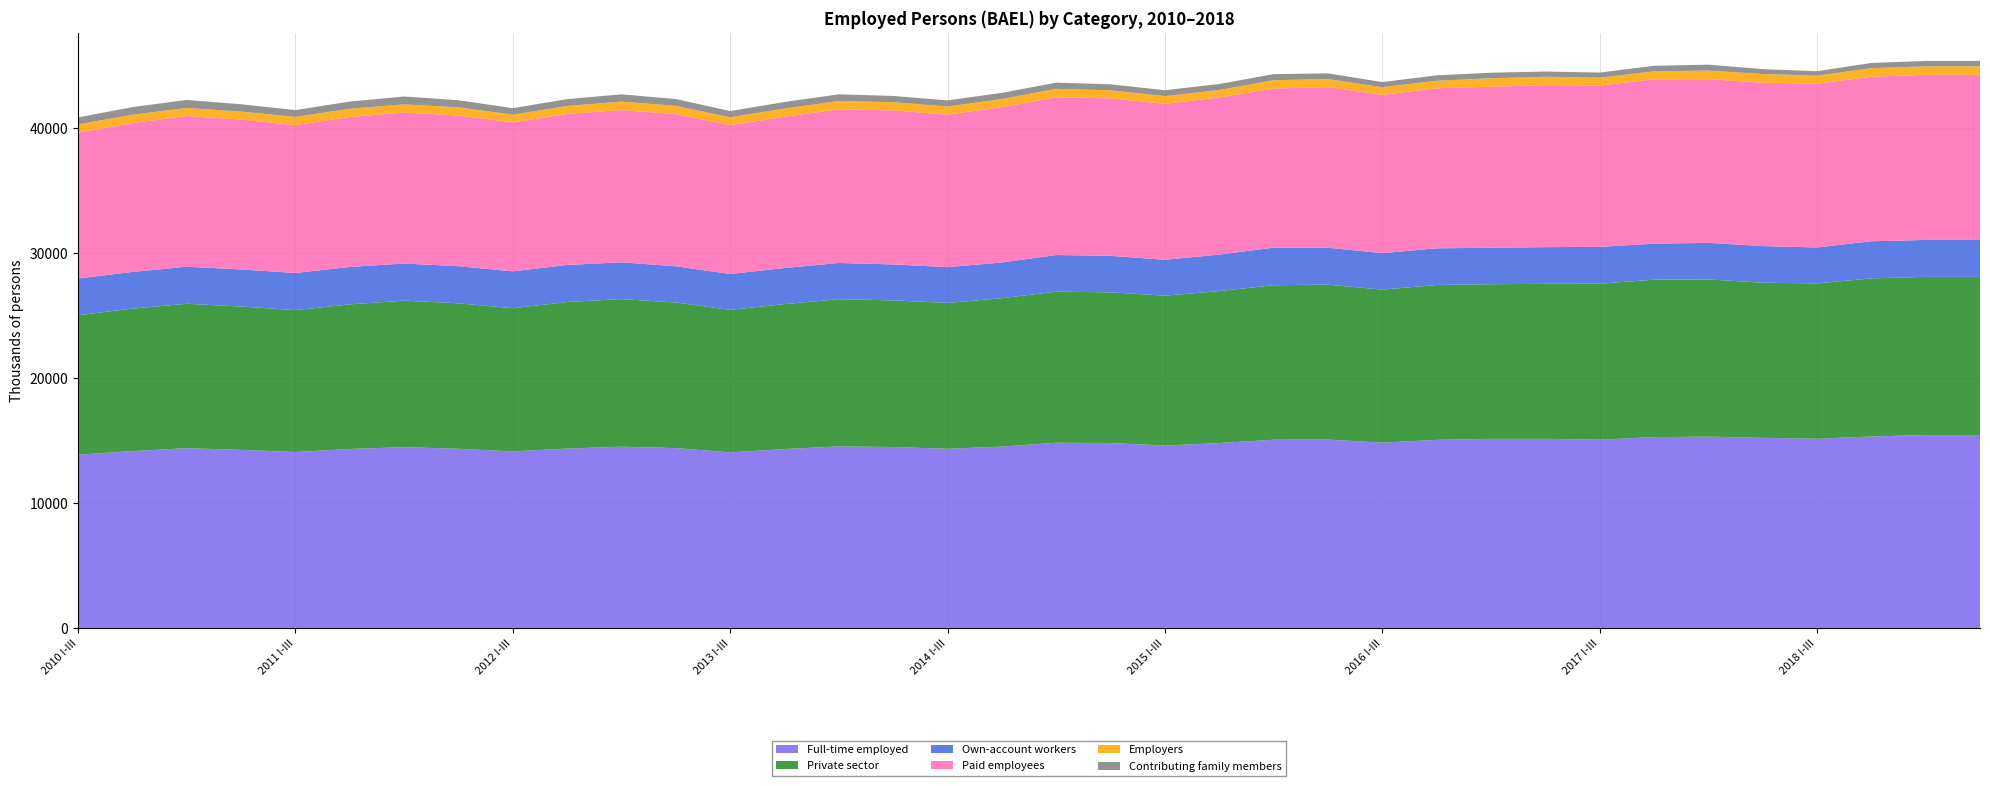

Reading left to right, extract all data points from this chart.

Full-time employed: 2010 I-III=13877	2010 IV-VI=14161	2010 VII-IX=14397	2010 X-XII=14260	2011 I-III=14088	2011 IV-VI=14331	2011 VII-IX=14477	2011 X-XII=14348	2012 I-III=14141	2012 IV-VI=14363	2012 VII-IX=14516	2012 X-XII=14403	2013 I-III=14060	2013 IV-VI=14327	2013 VII-IX=14538	2013 X-XII=14489	2014 I-III=14349	2014 IV-VI=14521	2014 VII-IX=14832	2014 X-XII=14809	2015 I-III=14609	2015 IV-VI=14807	2015 VII-IX=15073	2015 X-XII=15082	2016 I-III=14842	2016 IV-VI=15063	2016 VII-IX=15141	2016 X-XII=15145	2017 I-III=15077	2017 IV-VI=15281	2017 VII-IX=15320	2017 X-XII=15224	2018 I-III=15151	2018 IV-VI=15332	2018 VII-IX=15448	2018 X-XII=15448
Private sector: 2010 I-III=11166	2010 IV-VI=11412	2010 VII-IX=11563	2010 X-XII=11480	2011 I-III=11364	2011 IV-VI=11583	2011 VII-IX=11734	2011 X-XII=11651	2012 I-III=11463	2012 IV-VI=11740	2012 VII-IX=11817	2012 X-XII=11661	2013 I-III=11415	2013 IV-VI=11605	2013 VII-IX=11792	2013 X-XII=11745	2014 I-III=11681	2014 IV-VI=11888	2014 VII-IX=12099	2014 X-XII=12066	2015 I-III=12004	2015 IV-VI=12170	2015 VII-IX=12374	2015 X-XII=12412	2016 I-III=12252	2016 IV-VI=12404	2016 VII-IX=12386	2016 X-XII=12416	2017 I-III=12488	2017 IV-VI=12610	2017 VII-IX=12593	2017 X-XII=12424	2018 I-III=12443	2018 IV-VI=12662	2018 VII-IX=12666	2018 X-XII=12666
Own-account workers: 2010 I-III=2941	2010 IV-VI=2937	2010 VII-IX=2969	2010 X-XII=2970	2011 I-III=2977	2011 IV-VI=2996	2011 VII-IX=2973	2011 X-XII=2969	2012 I-III=2955	2012 IV-VI=2965	2012 VII-IX=2950	2012 X-XII=2898	2013 I-III=2872	2013 IV-VI=2891	2013 VII-IX=2897	2013 X-XII=2879	2014 I-III=2863	2014 IV-VI=2860	2014 VII-IX=2935	2014 X-XII=2927	2015 I-III=2870	2015 IV-VI=2921	2015 VII-IX=3009	2015 X-XII=2959	2016 I-III=2920	2016 IV-VI=2934	2016 VII-IX=2923	2016 X-XII=2934	2017 I-III=2954	2017 IV-VI=2882	2017 VII-IX=2925	2017 X-XII=2935	2018 I-III=2877	2018 IV-VI=2974	2018 VII-IX=2961	2018 X-XII=2961
Paid employees: 2010 I-III=11674	2010 IV-VI=11926	2010 VII-IX=12071	2010 X-XII=12001	2011 I-III=11838	2011 IV-VI=12010	2011 VII-IX=12094	2011 X-XII=12074	2012 I-III=11922	2012 IV-VI=12095	2012 VII-IX=12192	2012 X-XII=12189	2013 I-III=11922	2013 IV-VI=12117	2013 VII-IX=12306	2013 X-XII=12334	2014 I-III=12215	2014 IV-VI=12439	2014 VII-IX=12633	2014 X-XII=12612	2015 I-III=12490	2015 IV-VI=12586	2015 VII-IX=12739	2015 X-XII=12861	2016 I-III=12678	2016 IV-VI=12817	2016 VII-IX=12897	2016 X-XII=12974	2017 I-III=12919	2017 IV-VI=13168	2017 VII-IX=13113	2017 X-XII=13081	2018 I-III=13112	2018 IV-VI=13177	2018 VII-IX=13222	2018 X-XII=13222
Employers: 2010 I-III=668	2010 IV-VI=661	2010 VII-IX=647	2010 X-XII=642	2011 I-III=662	2011 IV-VI=661	2011 VII-IX=651	2011 X-XII=651	2012 I-III=623	2012 IV-VI=640	2012 VII-IX=679	2012 X-XII=659	2013 I-III=628	2013 IV-VI=658	2013 VII-IX=669	2013 X-XII=659	2014 I-III=646	2014 IV-VI=652	2014 VII-IX=677	2014 X-XII=645	2015 I-III=616	2015 IV-VI=598	2015 VII-IX=671	2015 X-XII=643	2016 I-III=612	2016 IV-VI=605	2016 VII-IX=672	2016 X-XII=672	2017 I-III=632	2017 IV-VI=631	2017 VII-IX=690	2017 X-XII=701	2018 I-III=646	2018 IV-VI=688	2018 VII-IX=680	2018 X-XII=680
Contributing family members: 2010 I-III=561	2010 IV-VI=615	2010 VII-IX=640	2010 X-XII=586	2011 I-III=544	2011 IV-VI=574	2011 VII-IX=631	2011 X-XII=570	2012 I-III=521	2012 IV-VI=547	2012 VII-IX=580	2012 X-XII=549	2013 I-III=496	2013 IV-VI=522	2013 VII-IX=535	2013 X-XII=501	2014 I-III=495	2014 IV-VI=495	2014 VII-IX=495	2014 X-XII=478	2015 I-III=477	2015 IV-VI=479	2015 VII-IX=486	2015 X-XII=459	2016 I-III=414	2016 IV-VI=431	2016 VII-IX=446	2016 X-XII=420	2017 I-III=409	2017 IV-VI=447	2017 VII-IX=472	2017 X-XII=388	2018 I-III=355	2018 IV-VI=414	2018 VII-IX=434	2018 X-XII=434